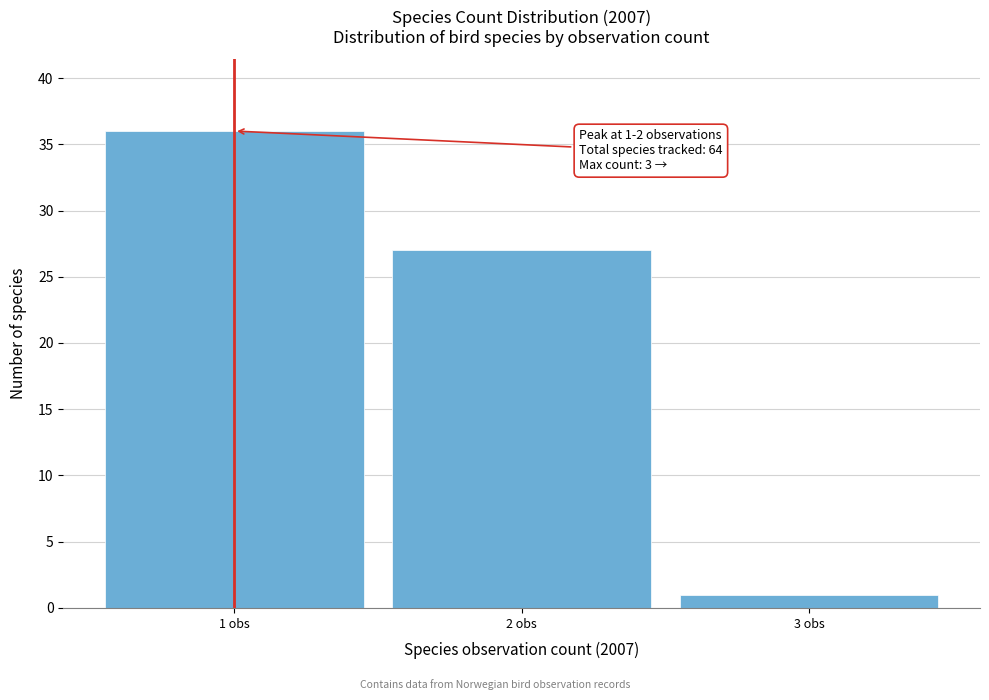

Over which range of the x-axis is the bar tallest?

0.5 to 1.5